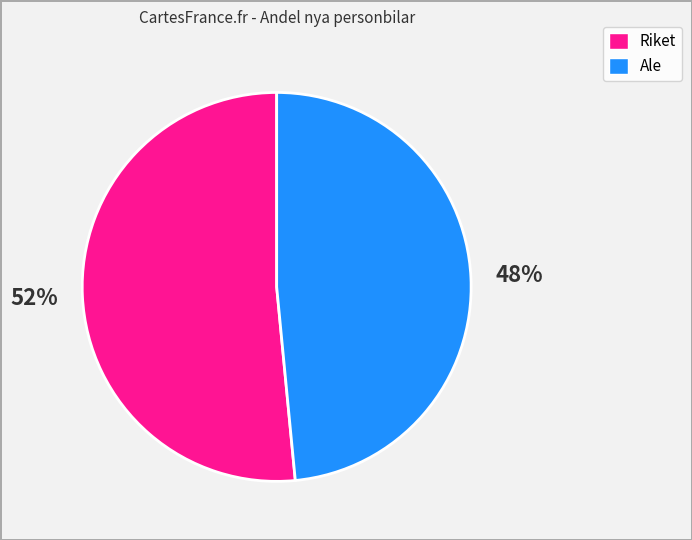

To the nearest percent, what is the average slice percentage?

50%